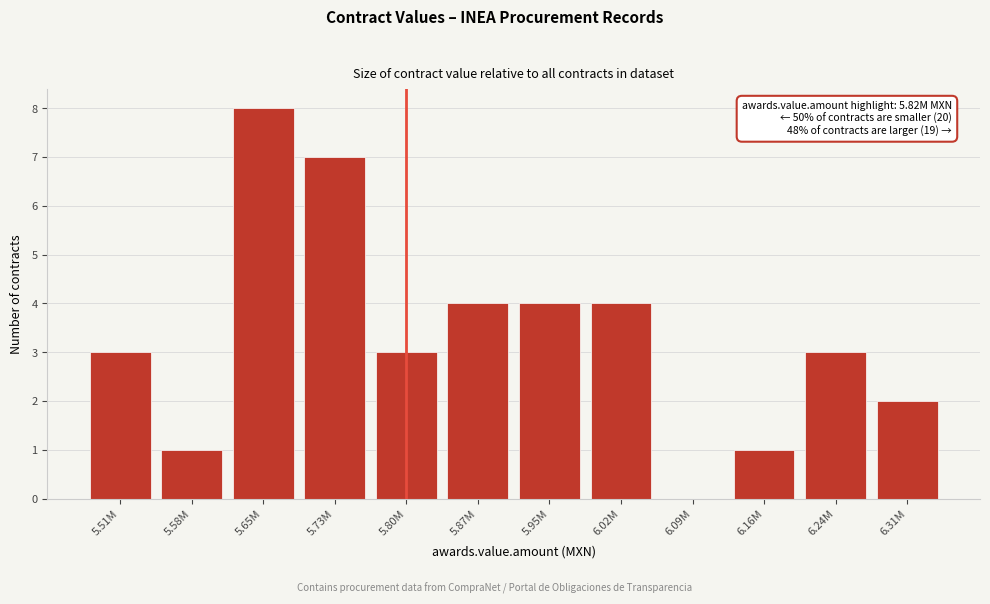

Reading left to right, what are all the values shown in this chart?

5.51M=3	5.58M=1	5.65M=8	5.73M=7	5.80M=3	5.87M=4	5.95M=4	6.02M=4	6.09M=0	6.16M=1	6.24M=3	6.31M=2